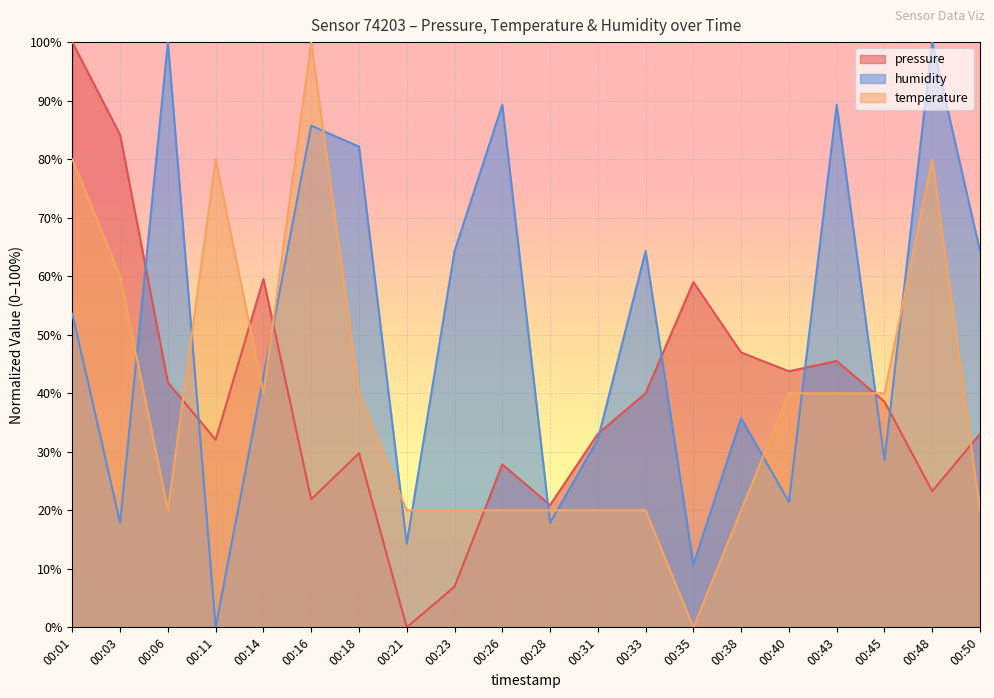

Is it true that temperature equals 40.0 at 00:40?

True